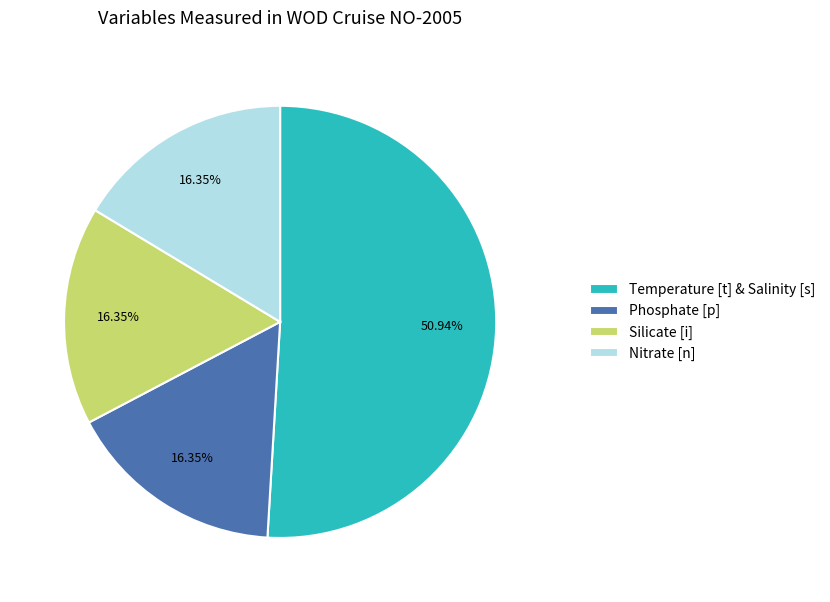

To the nearest percent, what percentage of the pie is Silicate [i]?

16%